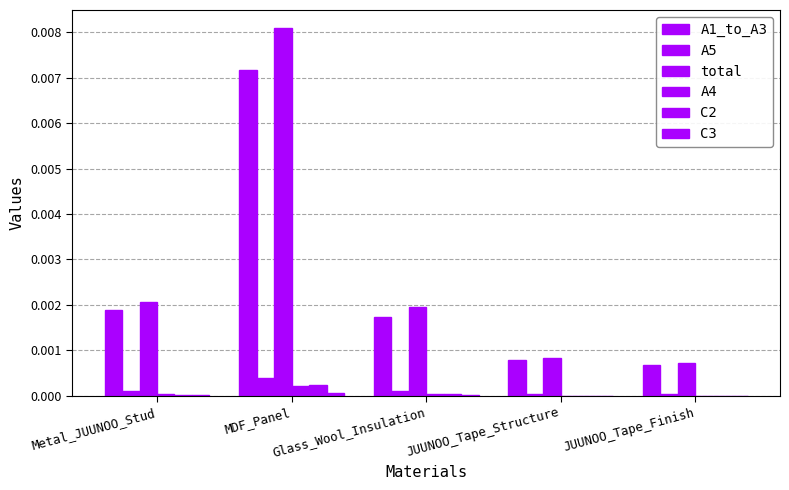

Rank the categories by A4 value from lowest to highest.

JUUNOO_Tape_Structure, JUUNOO_Tape_Finish, Glass_Wool_Insulation, Metal_JUUNOO_Stud, MDF_Panel